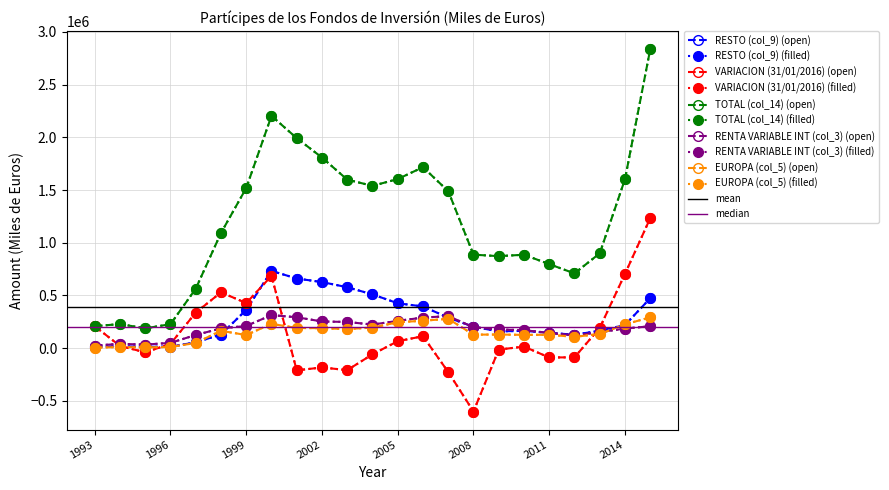

What is the sum of the EUROPA (col_5) values at 2009 and 2003?

308529